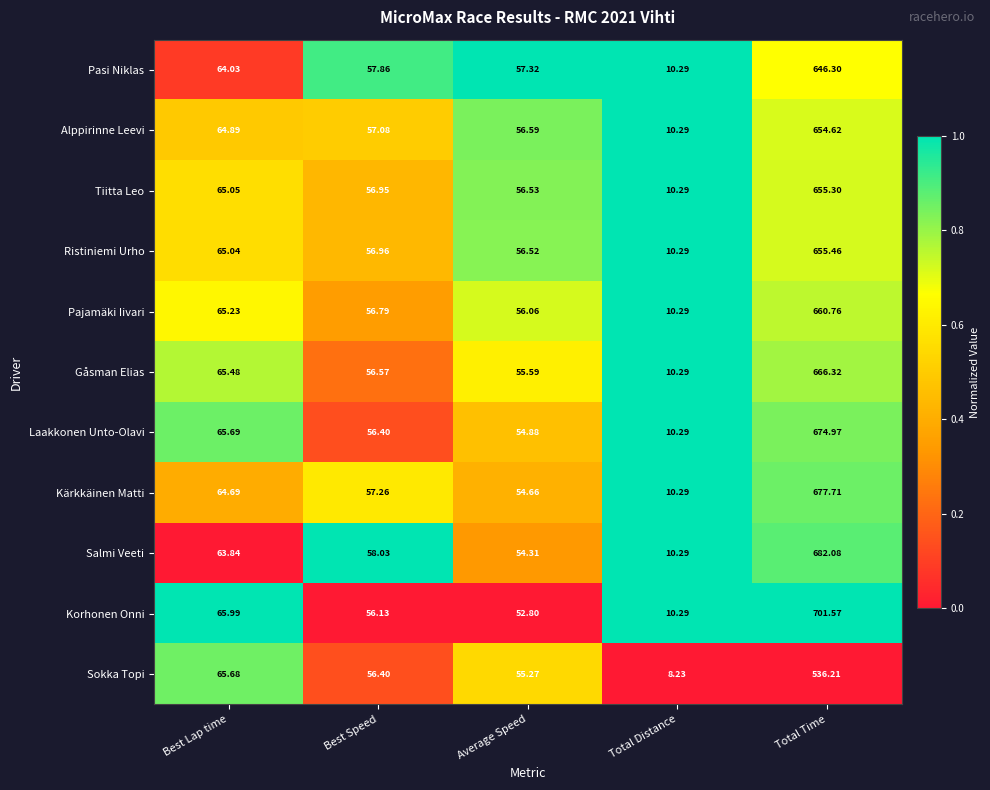

Which series changed the most between Total Distance and Total Time?

Korhonen Onni